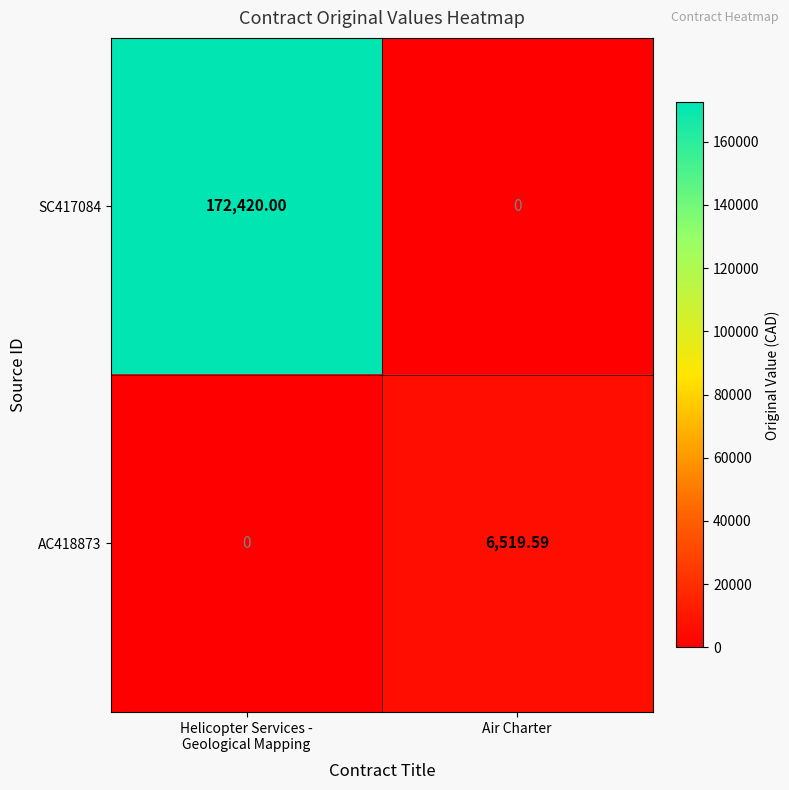

At how many categories does at least one series exceed 32506?

1